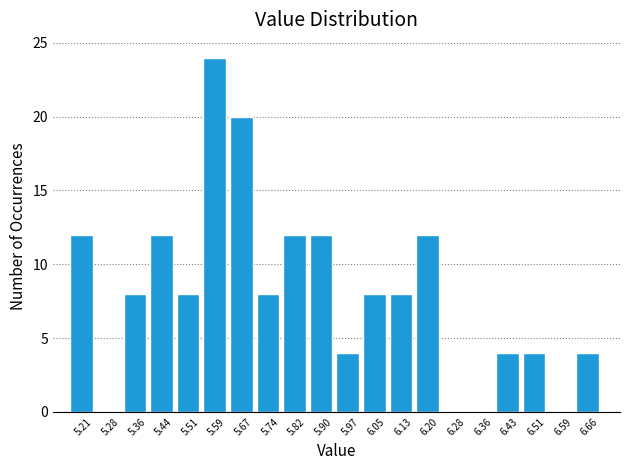

How tall is the bar that spans 5.94 to 6.01 on the x-axis? Neither the bar edges nor the heights are printed on the chart, so give them approximately, as read against the axes.

4